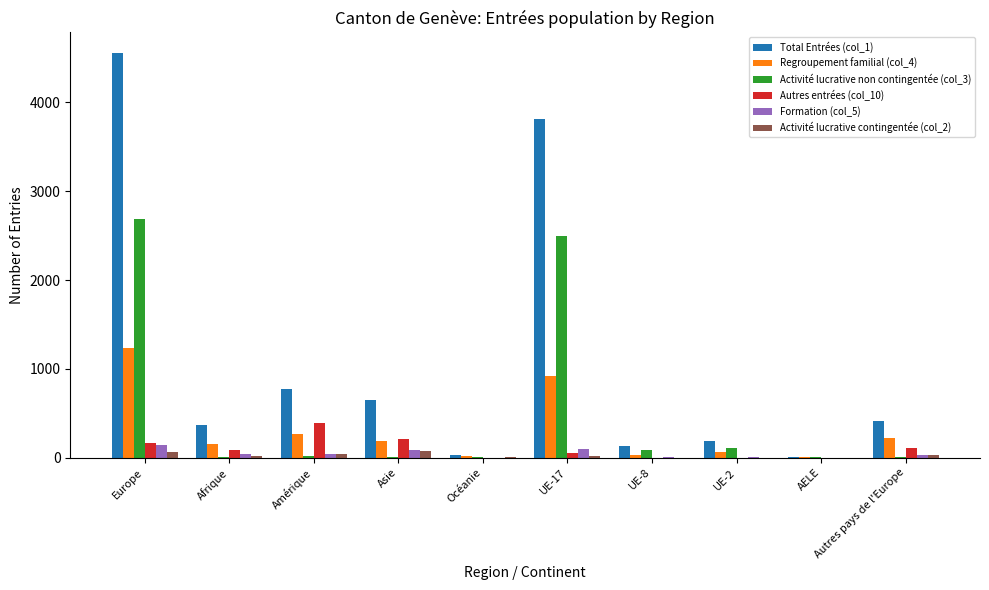

Does the chart contain stacked bars?

No